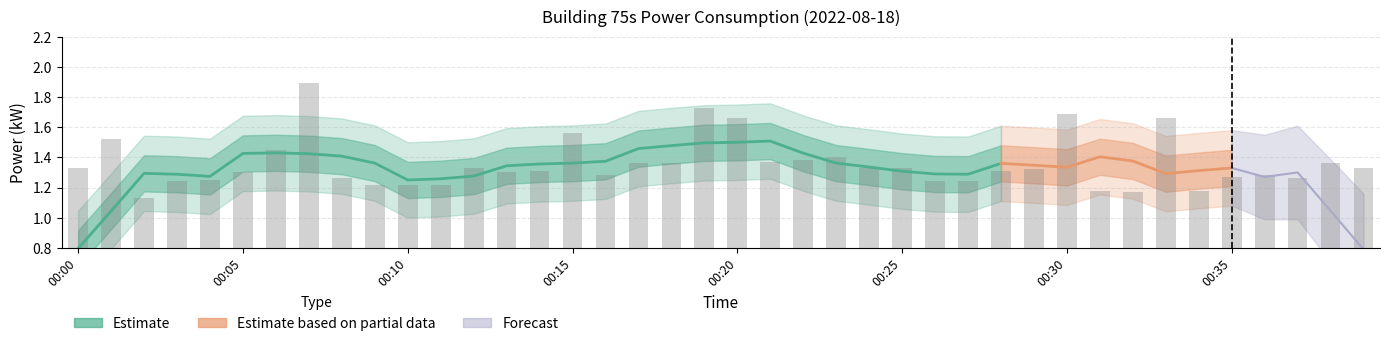

What is the smallest value displayed?

1.1